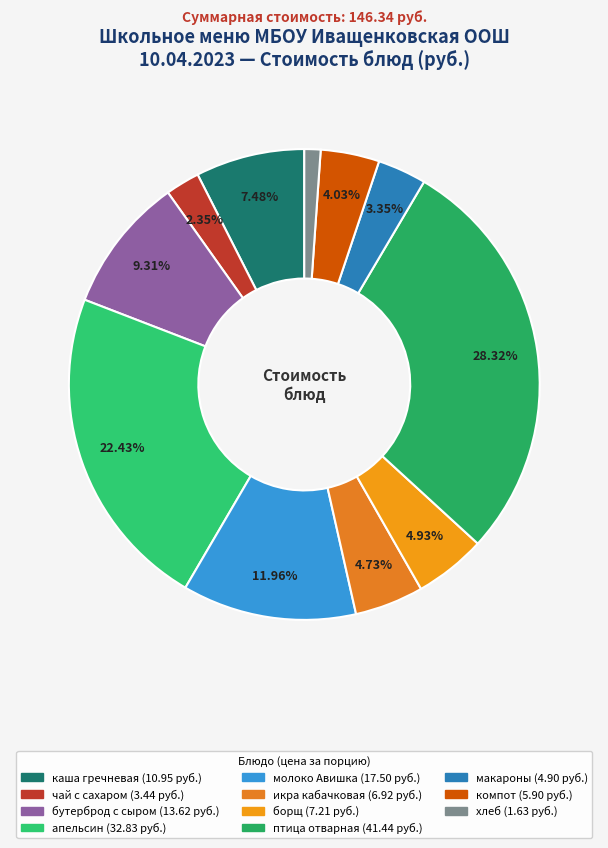

Rank the categories by value from lowest to highest.

хлеб, чай с сахаром, макароны, компот, икра кабачковая, борщ, каша гречневая, бутерброд с сыром, молоко Авишка, апельсин, птица отварная